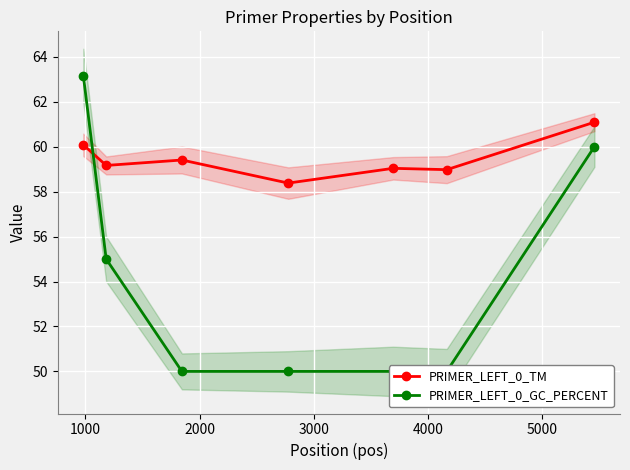

What is the value of the PRIMER_LEFT_0_TM point at the 4th from the left?

58.4